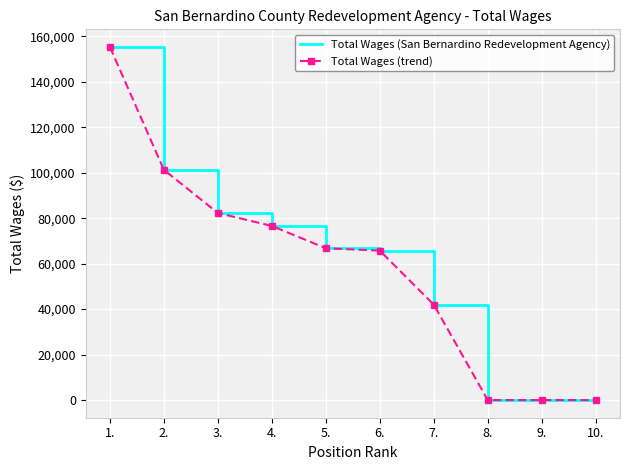

Is this an area chart (filled region under the line)?

No